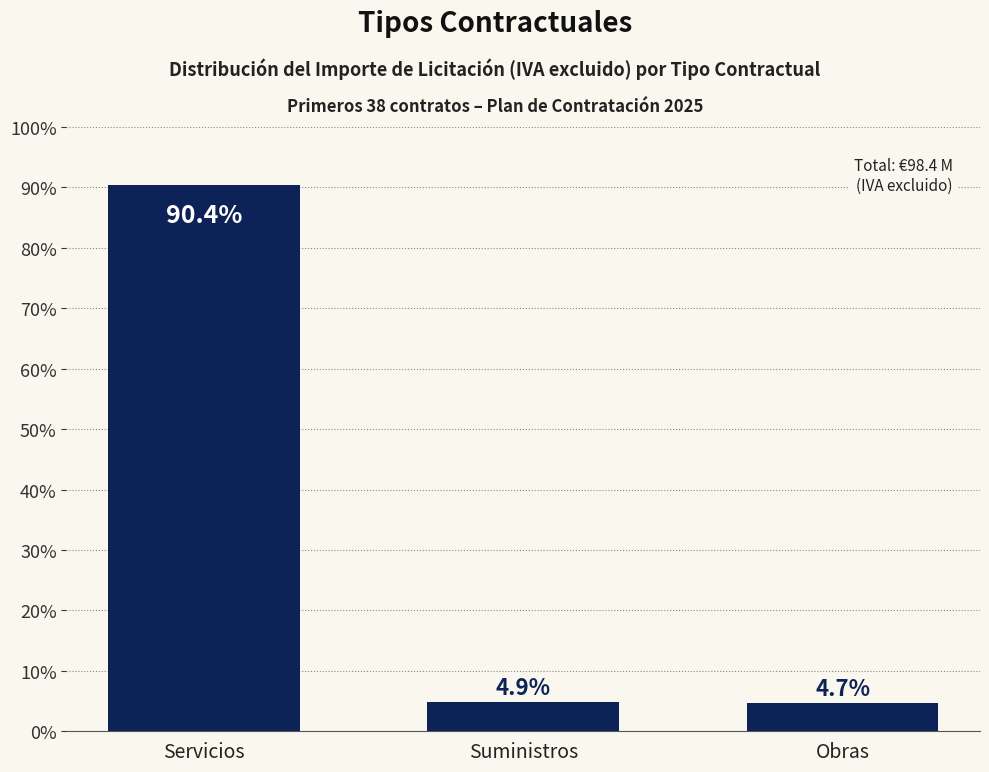

The chart shows a value of 4.9 at Suministros. True or false?

True